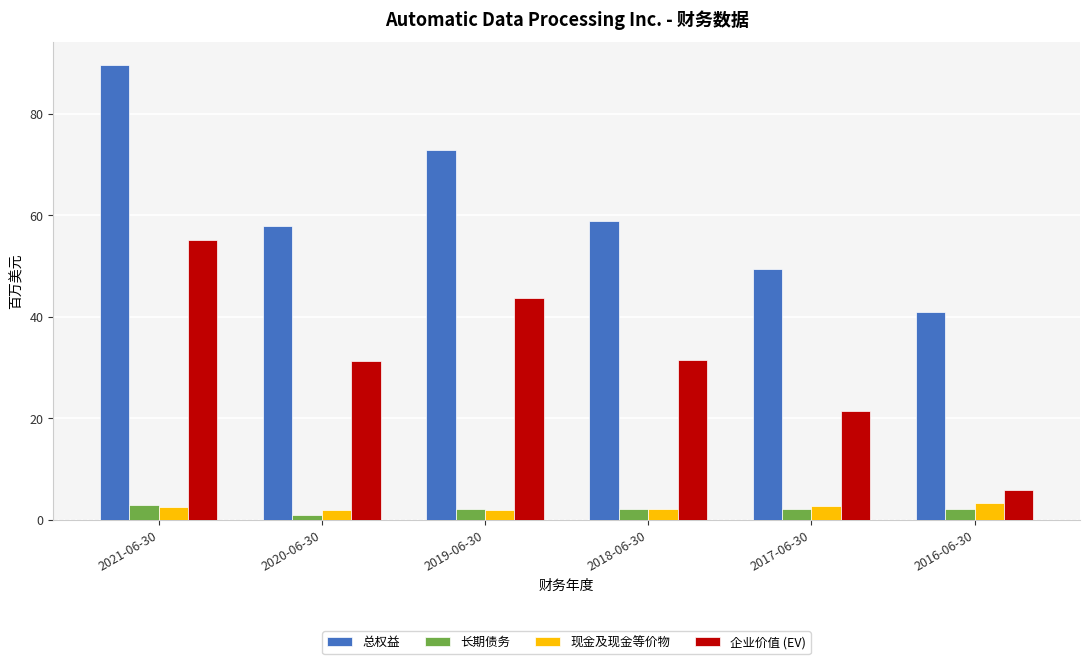

What is the sum of the 总权益 values at 2021-06-30 and 2018-06-30?

148.5